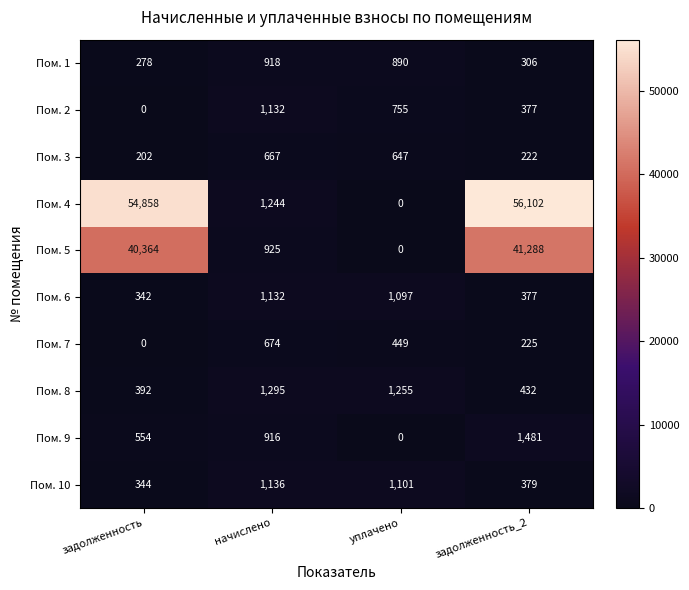

How many distinct data groups are displayed?

10